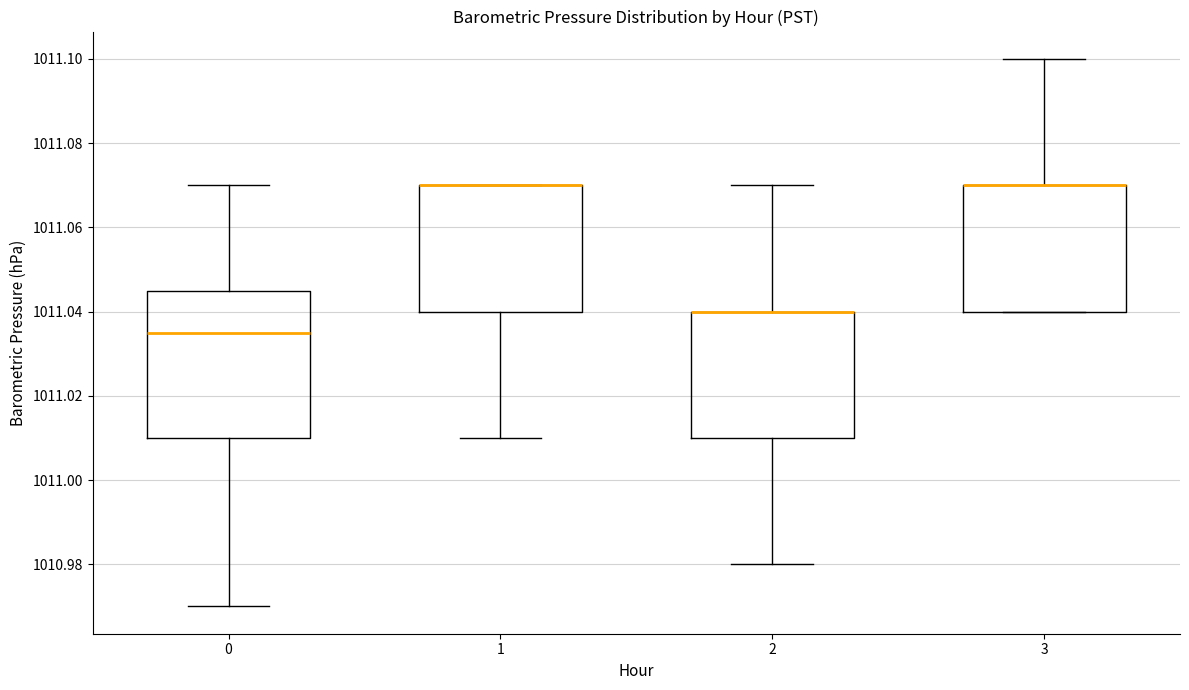

Reading left to right, read every box against the y-axis: the position of its median line, the range the box covers, and the ends of its whiskers. The values are not printed on the chart, so give them approximately, as read against the axis.

0: median 1011.036, box 1011.010 to 1011.046, whiskers 1010.970 to 1011.070
1: median 1011.070 (drawn on the box's upper edge), box 1011.040 to 1011.070, whiskers 1011.010 to 1011.070
2: median 1011.040 (drawn on the box's upper edge), box 1011.010 to 1011.040, whiskers 1010.980 to 1011.070
3: median 1011.070 (drawn on the box's upper edge), box 1011.040 to 1011.070, whiskers 1011.040 to 1011.100